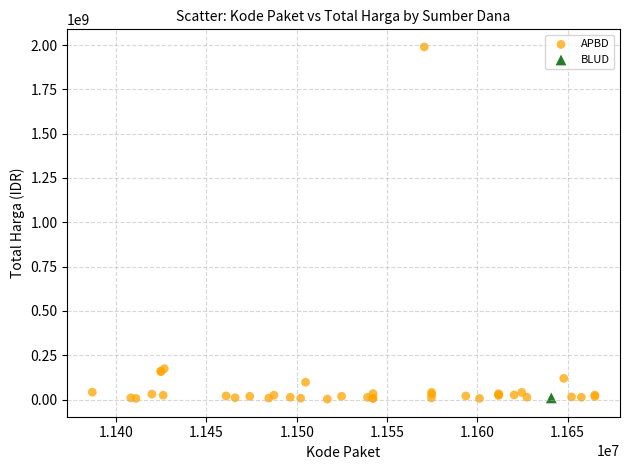

What are all the series names shown in the legend?

APBD, BLUD